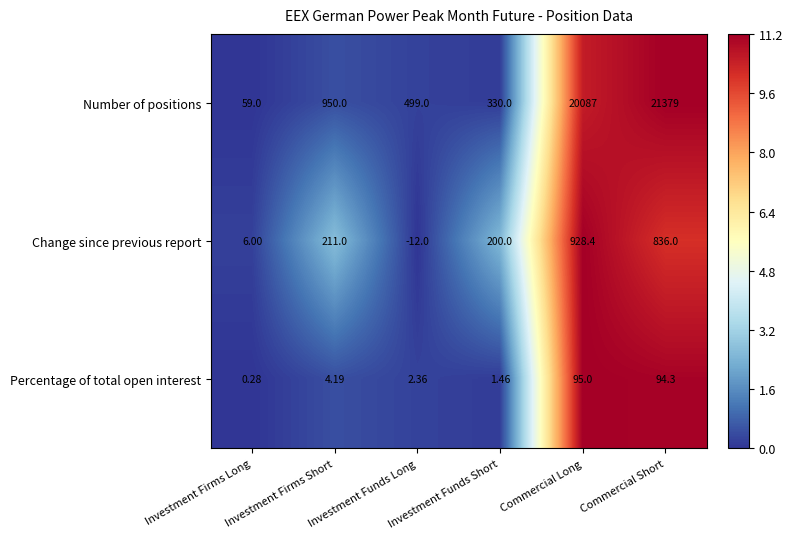

Which series has the widest spread of values?

Number of positions